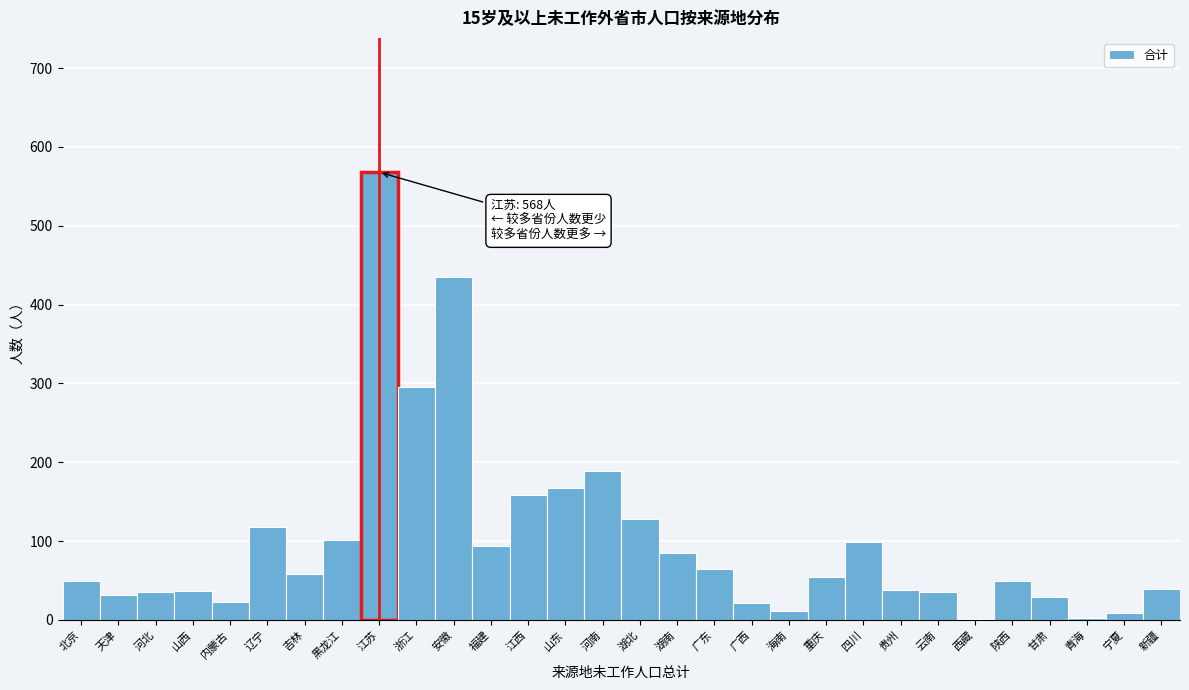

What is the greatest value displayed?

568